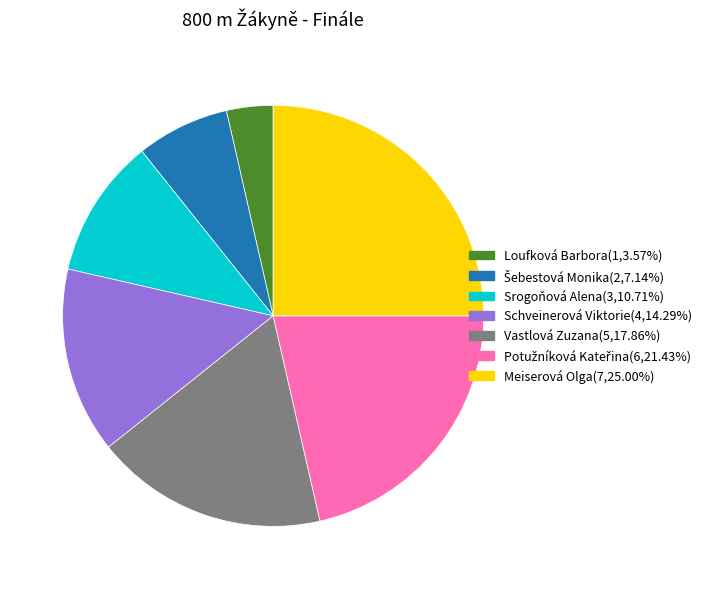

What is the largest slice in the pie chart?

Meiserová Olga